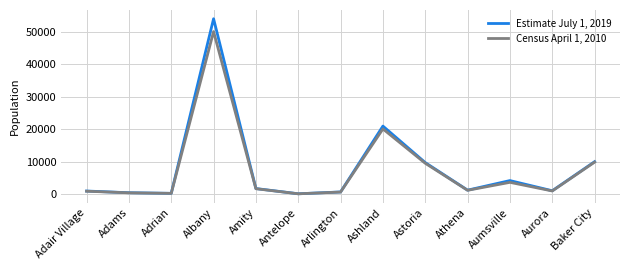

Which series changed the most between Arlington and Baker City?

Estimate July 1, 2019